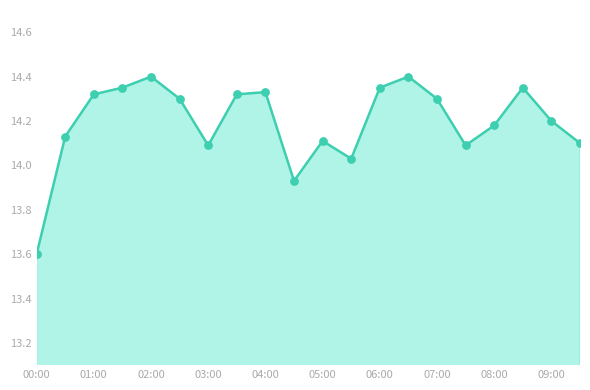

What is the minimum value shown in the chart?

13.6